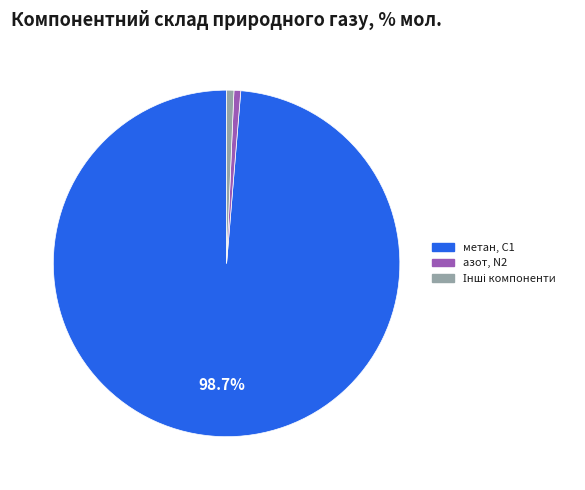

Count the number of slices in the pie.

3